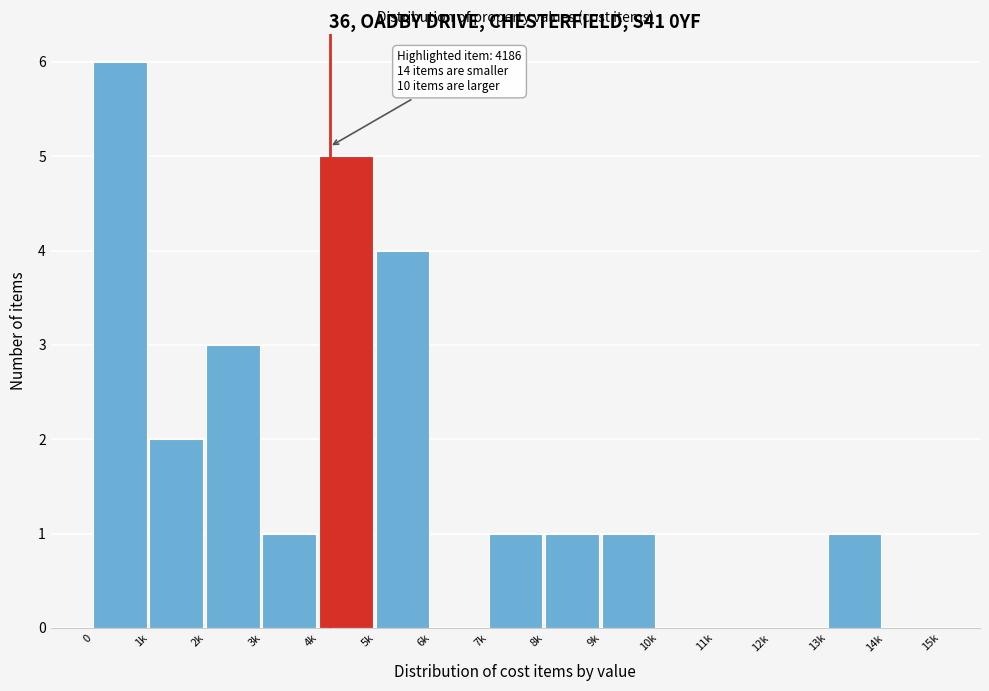

Reading left to right, what are all the values shown in this chart?

0=6	1k=2	2k=3	3k=1	4k=5	5k=4	6k=0	7k=1	8k=1	9k=1	10k=0	11k=0	12k=0	13k=1	14k=0